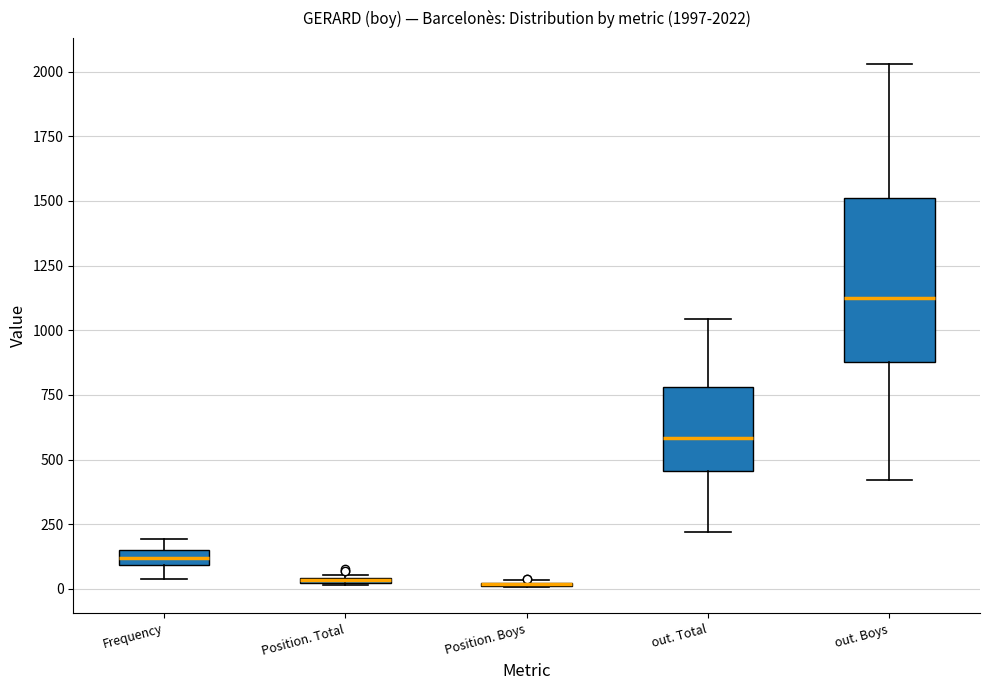

Which box is the tallest, from its lower edge to its upper edge?

out. Boys